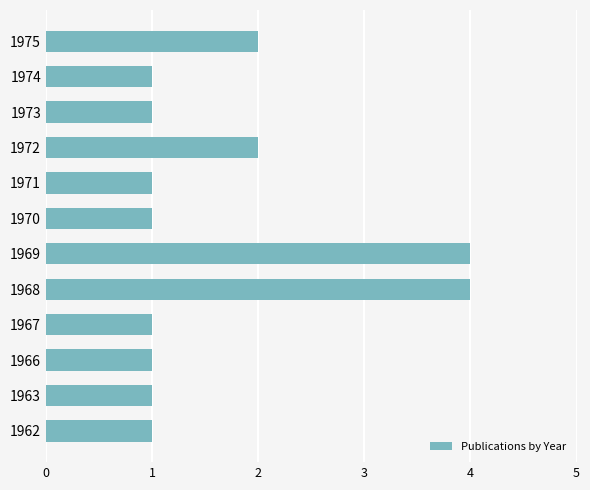

How many values are between 1 and 2?

10